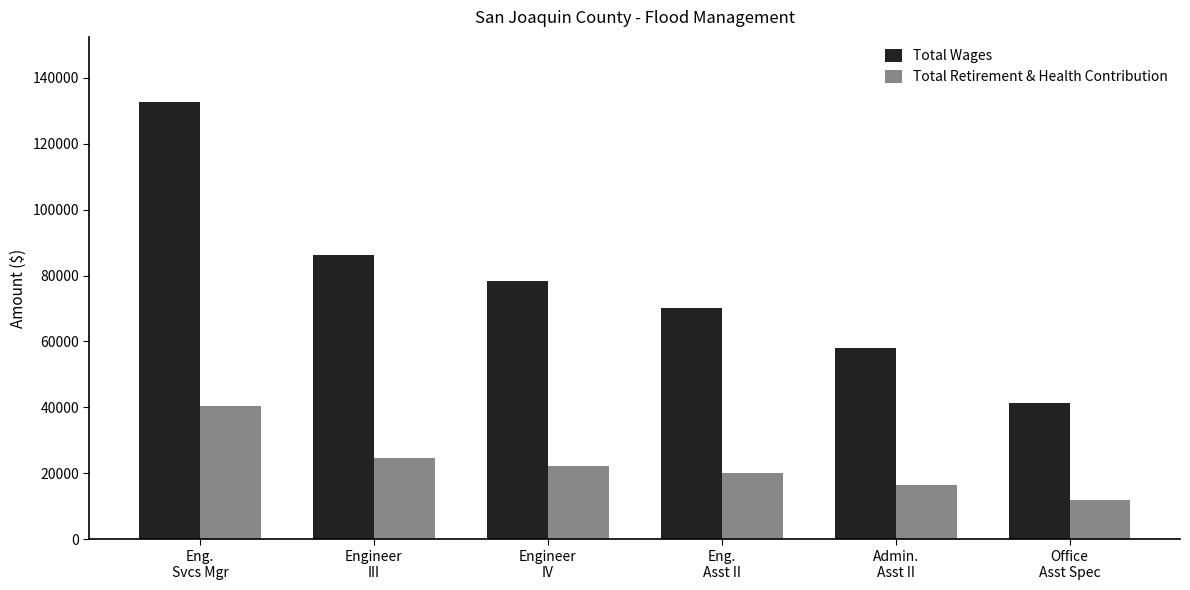

At which label is Total Retirement & Health Contribution closest to 26085?

Engineer
III